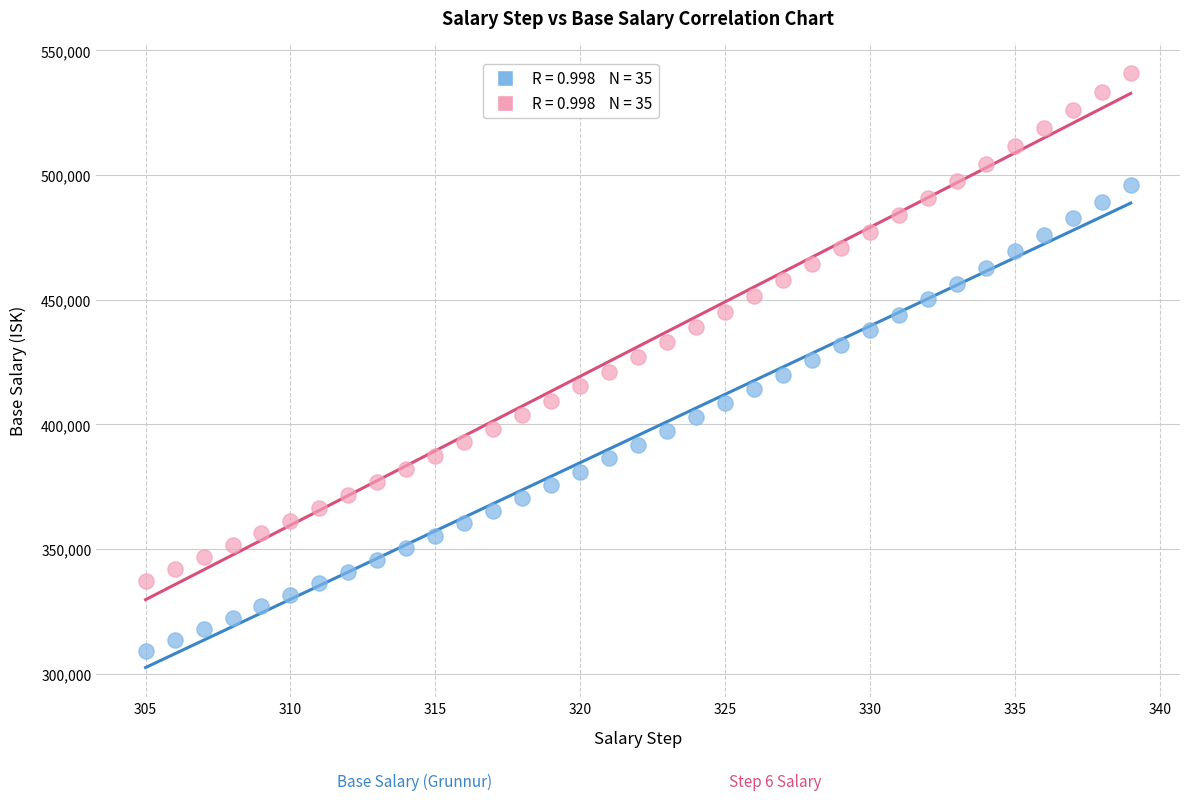

Across all data points, what is the range of X values (max minus min)?

34.0